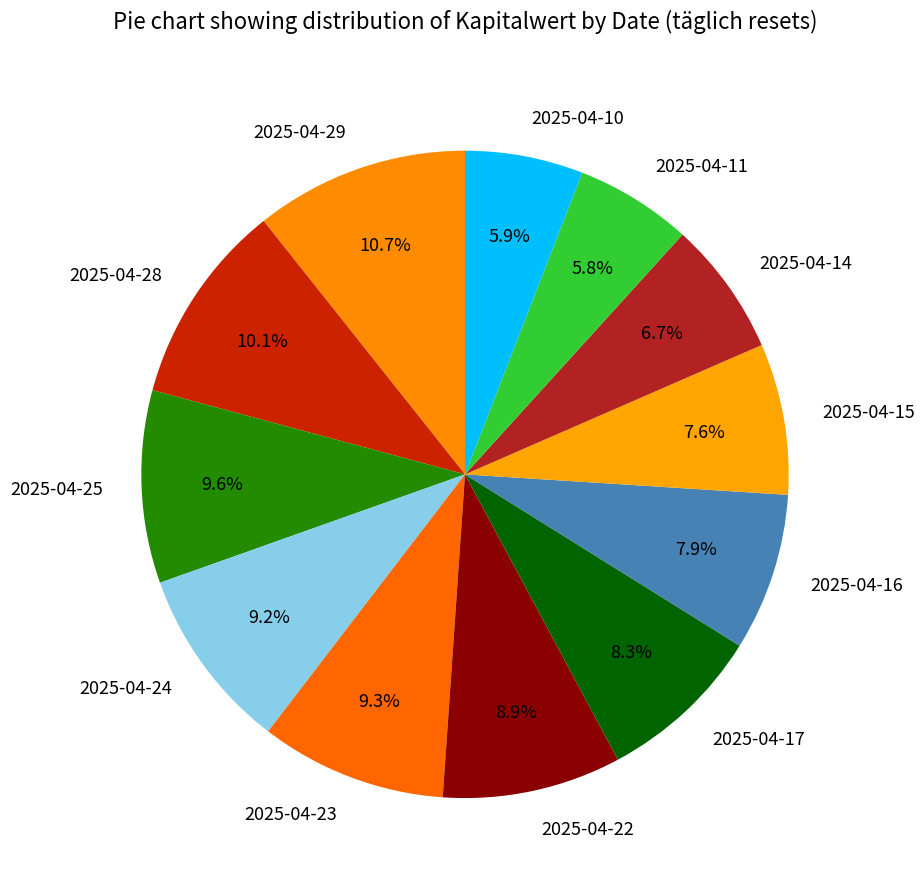

What percentage is the 2025-04-29 slice, to the nearest percent?

11%